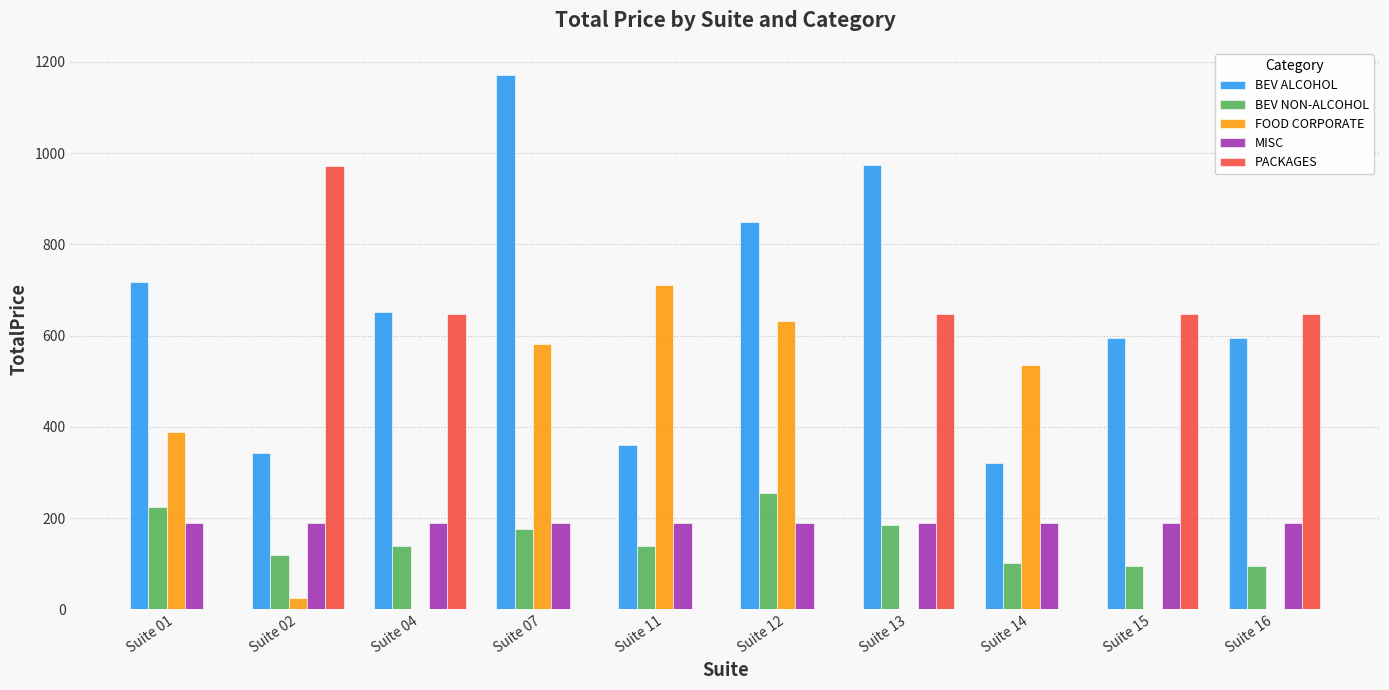

What is the sum of all FOOD CORPORATE values?

2873.5